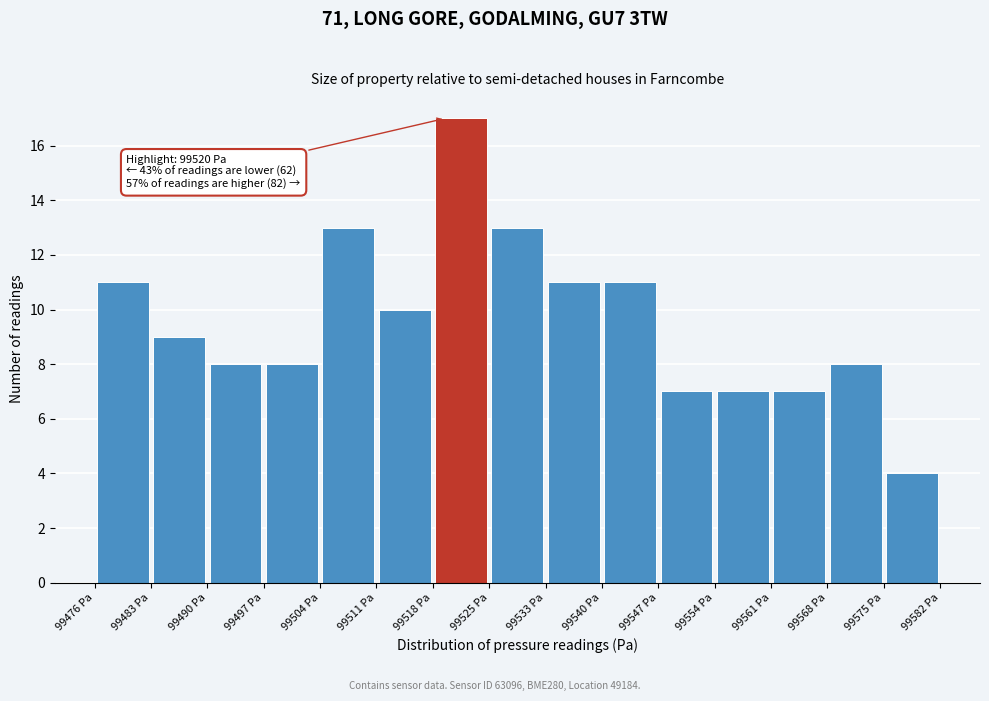

Over which range of the x-axis is the bar tallest?

99518 to 99525